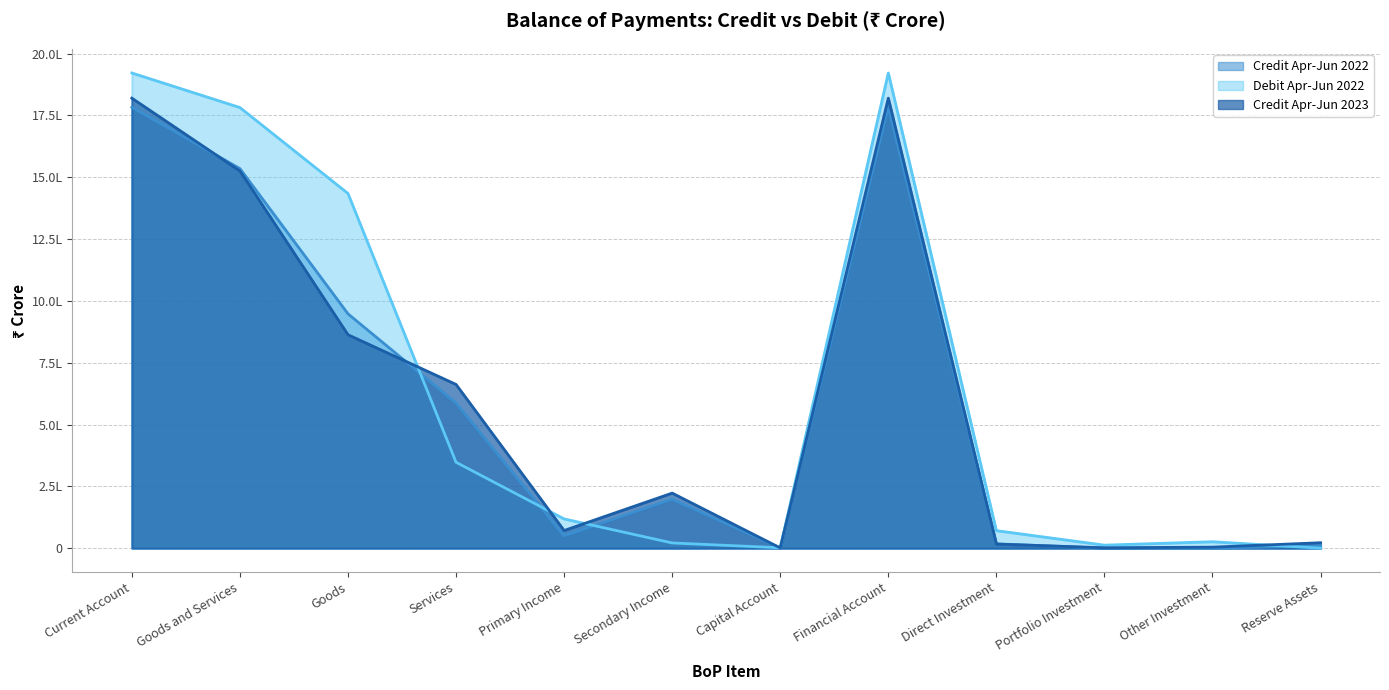

At which category does the chart reach its minimum across all series?

Reserve Assets